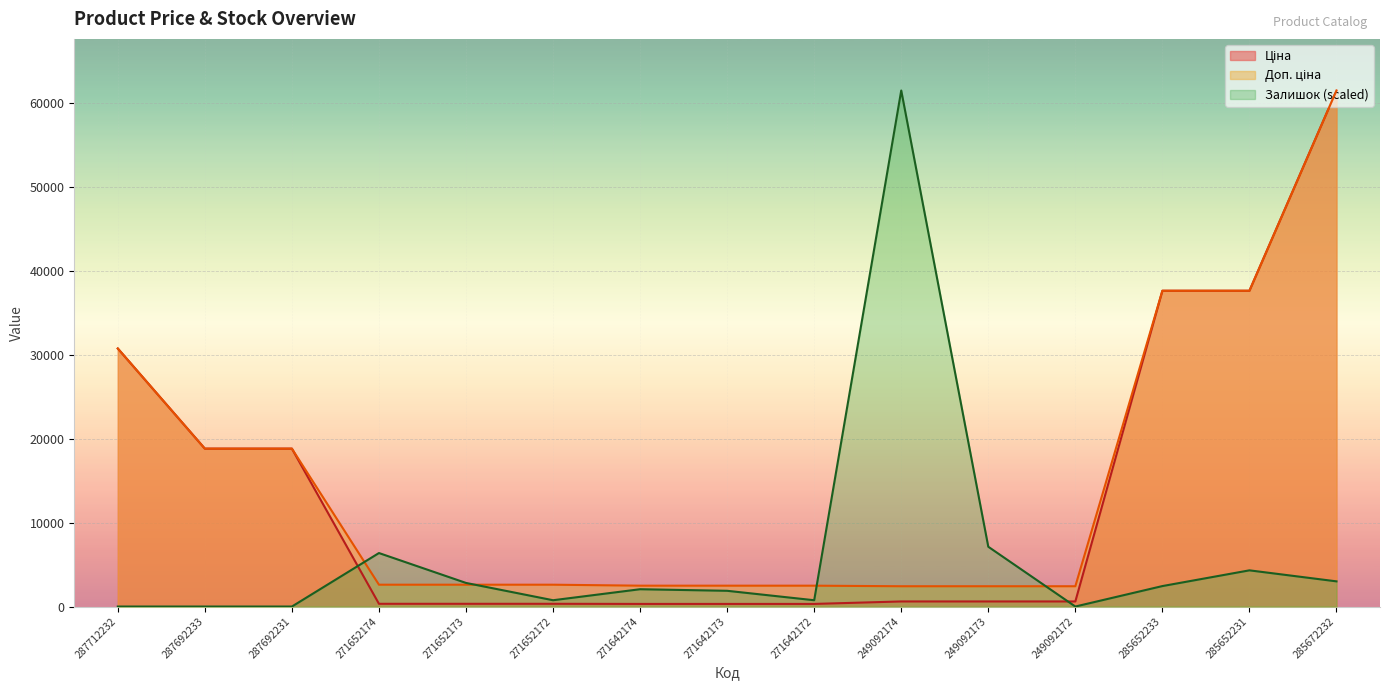

What is the maximum value for Залишок?

61434.3